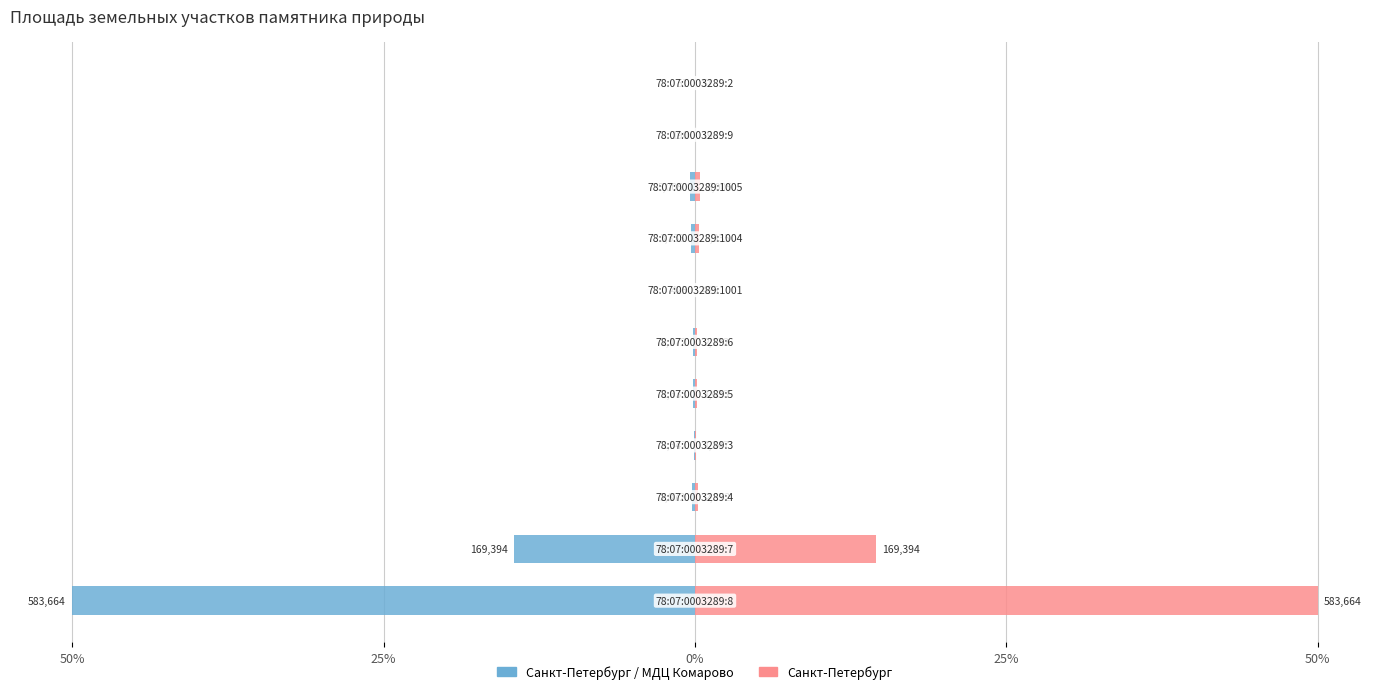

The value of Площадь (отн.) at 25% is 22.8. True or false?

False